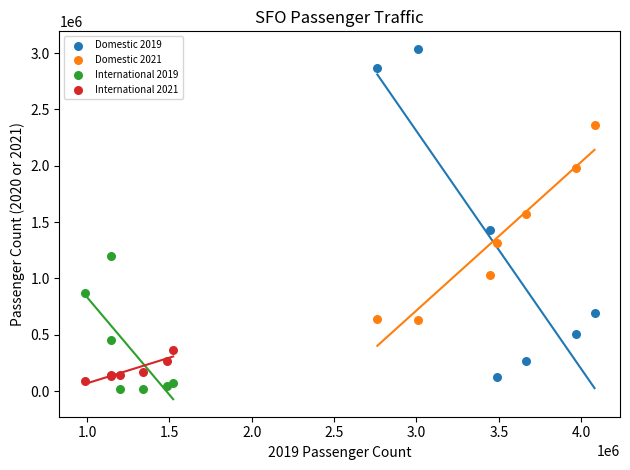

Which series contains the highest Y value?

Domestic 2019